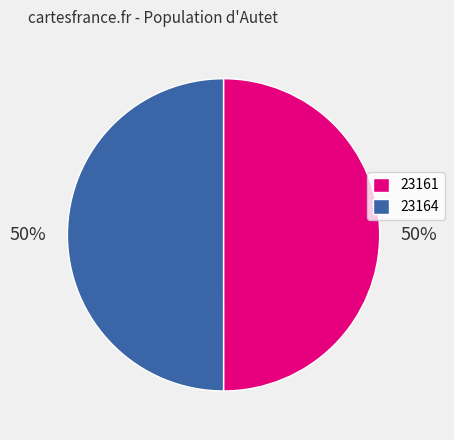

To the nearest percent, what is the average slice percentage?

50%